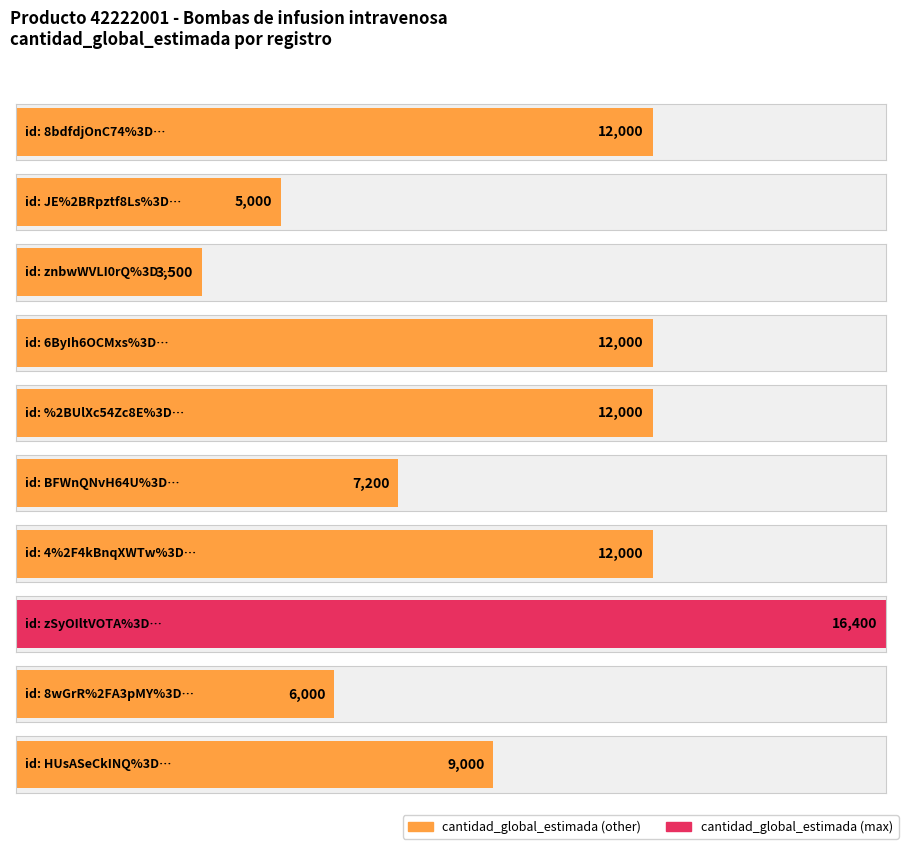

Which category has the lowest value across all series?

znbwWVLI0rQ%3D